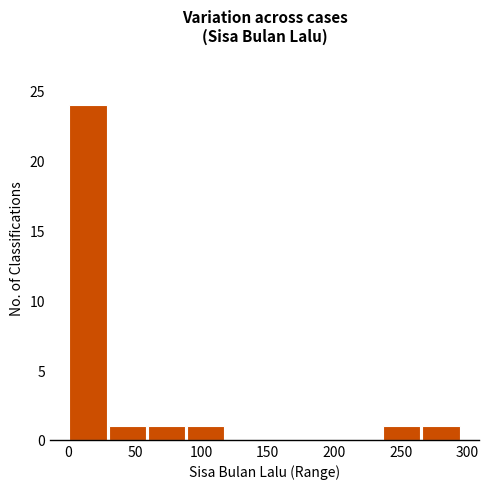

Reading left to right, list every bar in this chart as the range it spans on the x-axis followed by its height. Neither the bar edges nor the heights are printed on the chart, so give them approximately, as read against the axes.

0.0 to 29.5: 24
29.5 to 59.0: 1
59.0 to 88.5: 1
88.5 to 118.0: 1
118.0 to 147.5: 0
147.5 to 177.0: 0
177.0 to 206.5: 0
206.5 to 236.0: 0
236.0 to 265.5: 1
265.5 to 295.0: 1